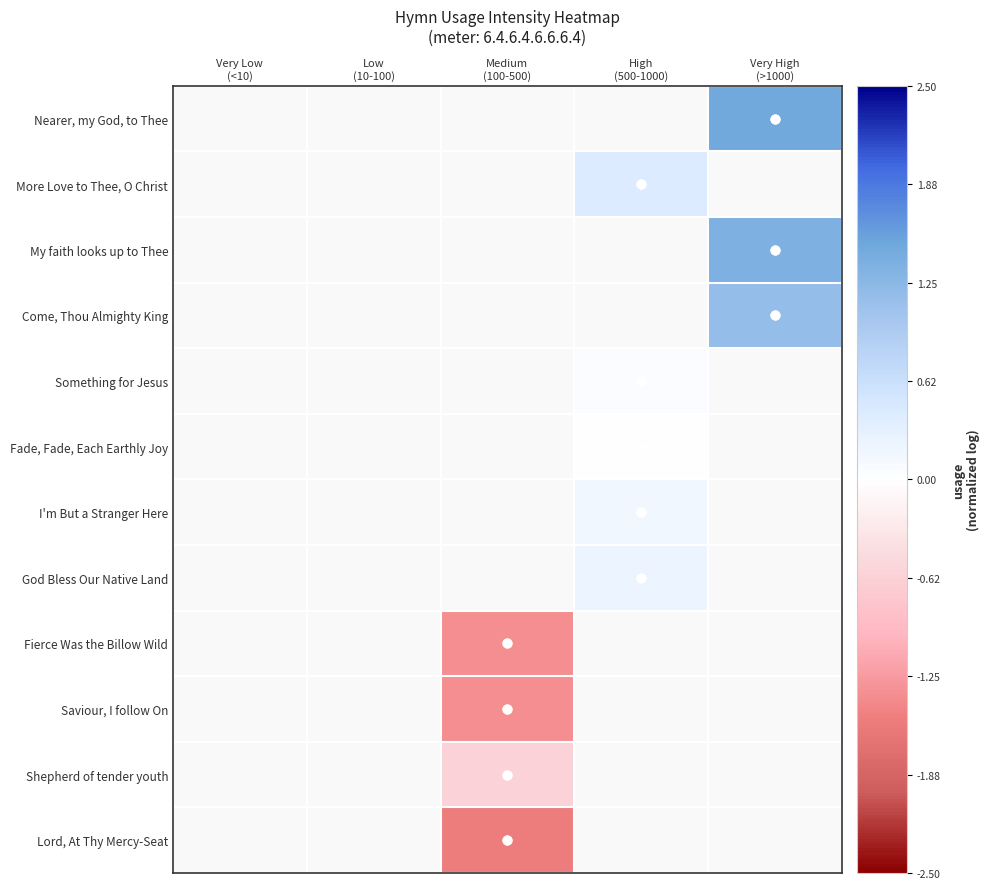

Which label corresponds to the smallest value in the chart?

Medium
(100-500)